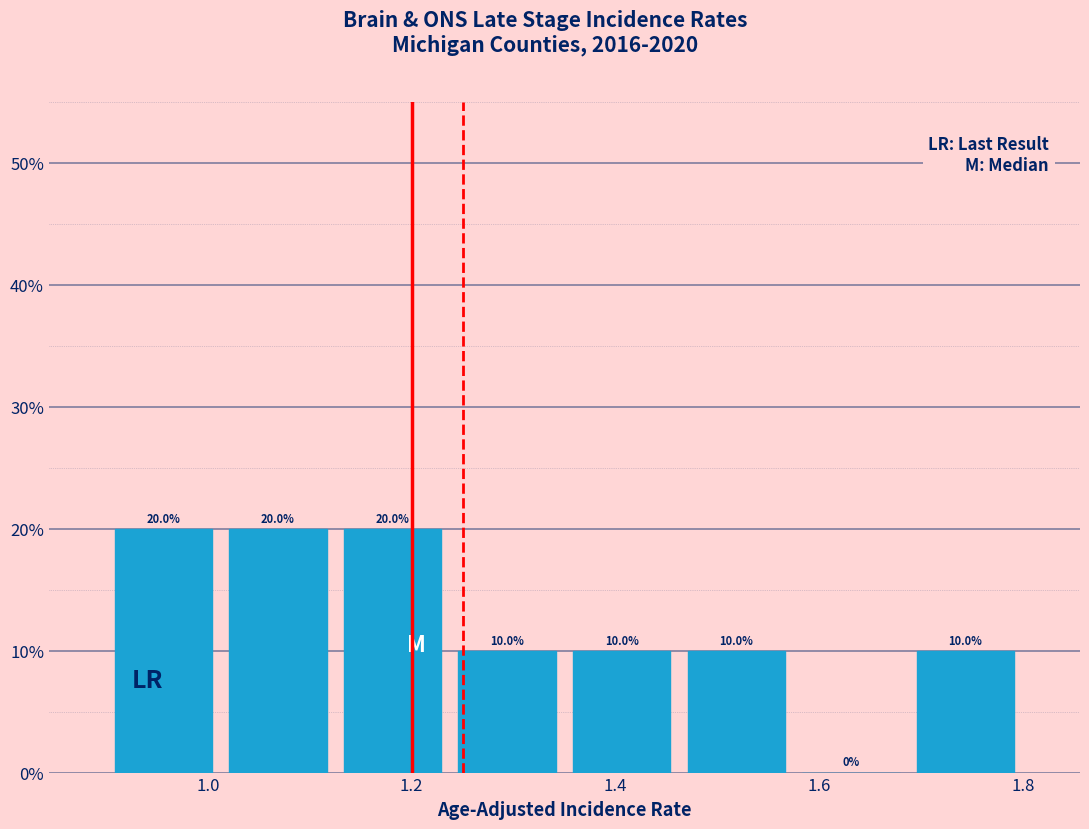

Reading left to right, list every bar in this chart as the range it spans on the x-axis followed by its height. The bar edges are not printed on the chart, so give them approximately, as read against the axis.

0.90 to 1.02: 20.0
1.02 to 1.12: 20.0
1.12 to 1.24: 20.0
1.24 to 1.36: 10.0
1.36 to 1.46: 10.0
1.46 to 1.58: 10.0
1.58 to 1.68: 0.0
1.68 to 1.80: 10.0